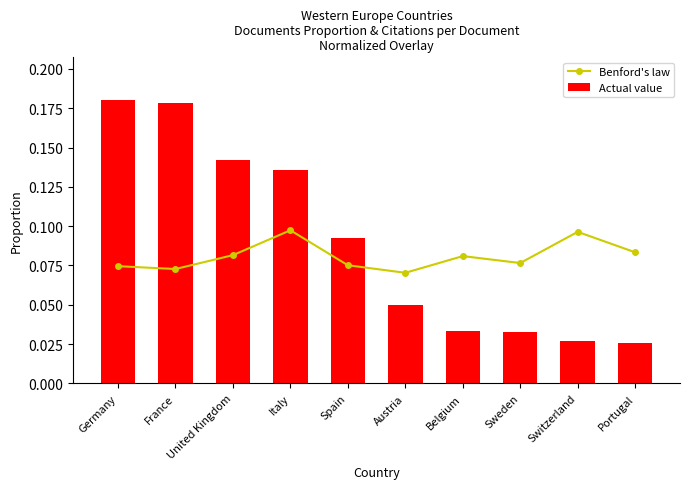

Is the value of Actual value at Portugal greater than the value of Benford's law at Italy?

No